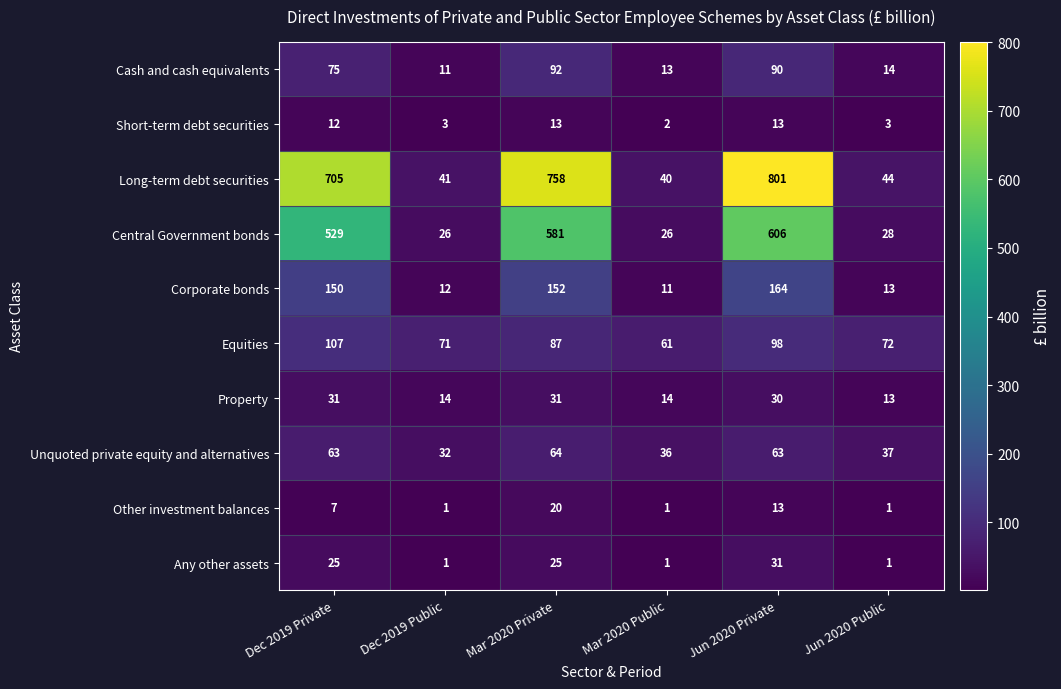

Which series has the largest total across all categories?

Long-term debt securities